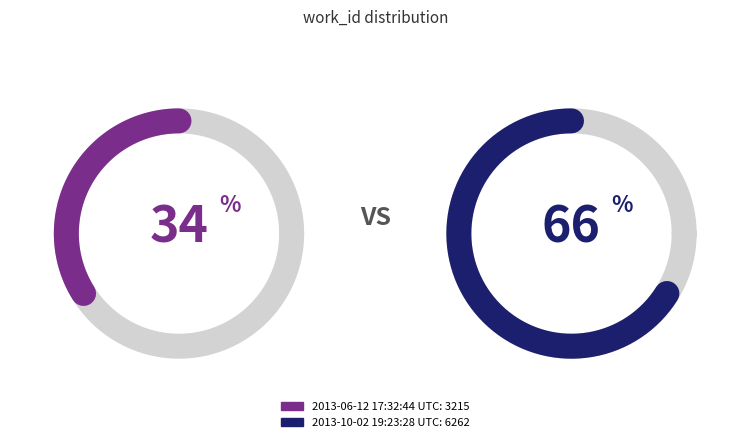

Count the number of slices in the pie.

2